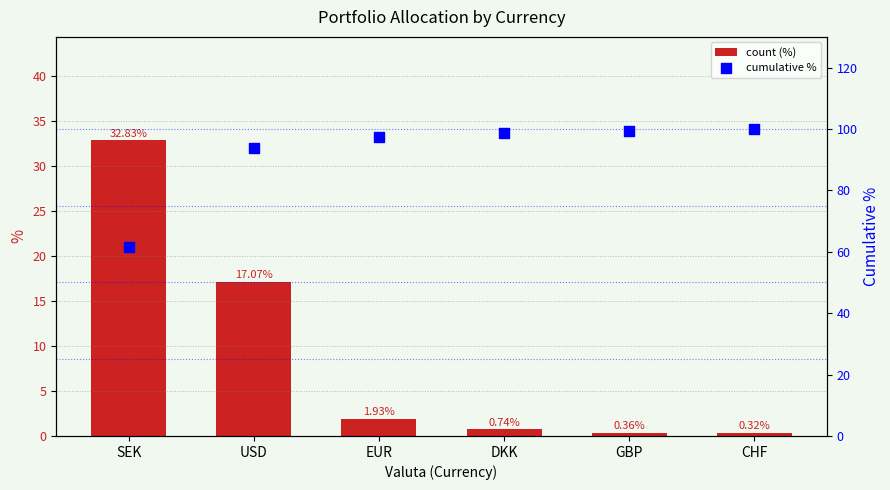

At how many categories does at least one series exceed 98?

3